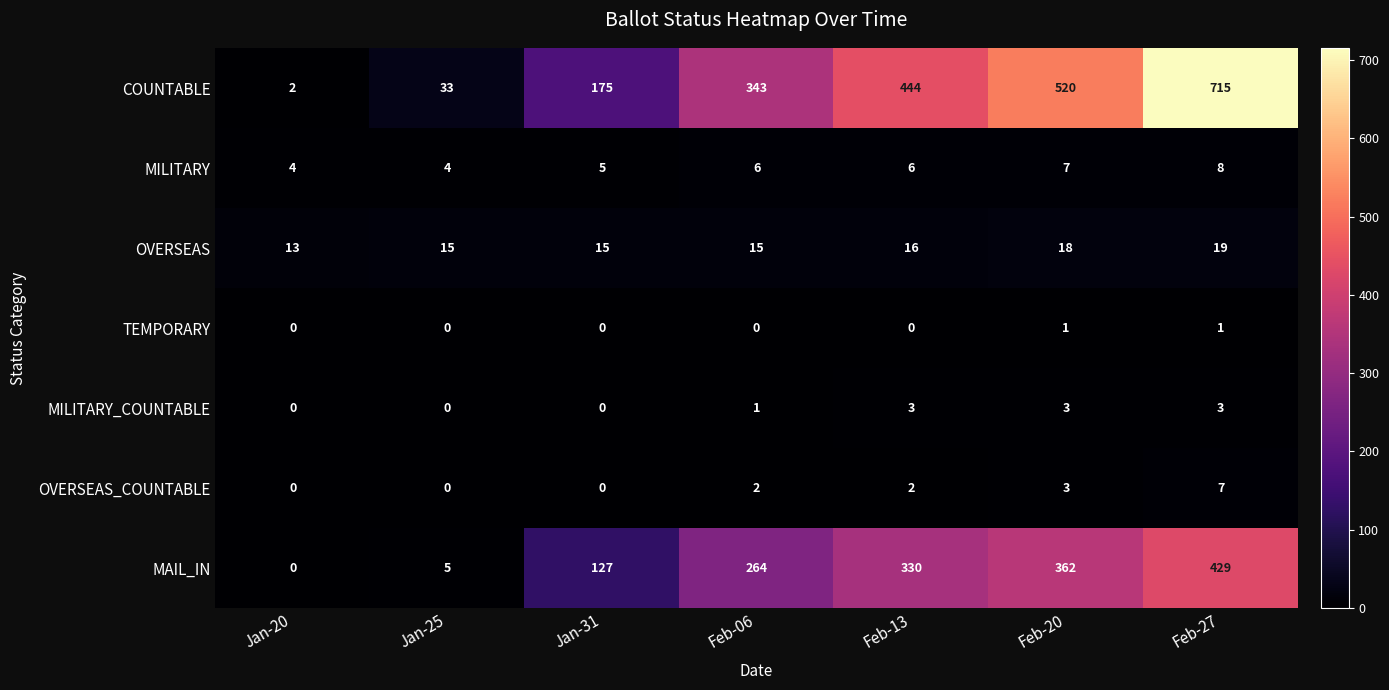

Which series changed the most between Jan-31 and Feb-13?

COUNTABLE